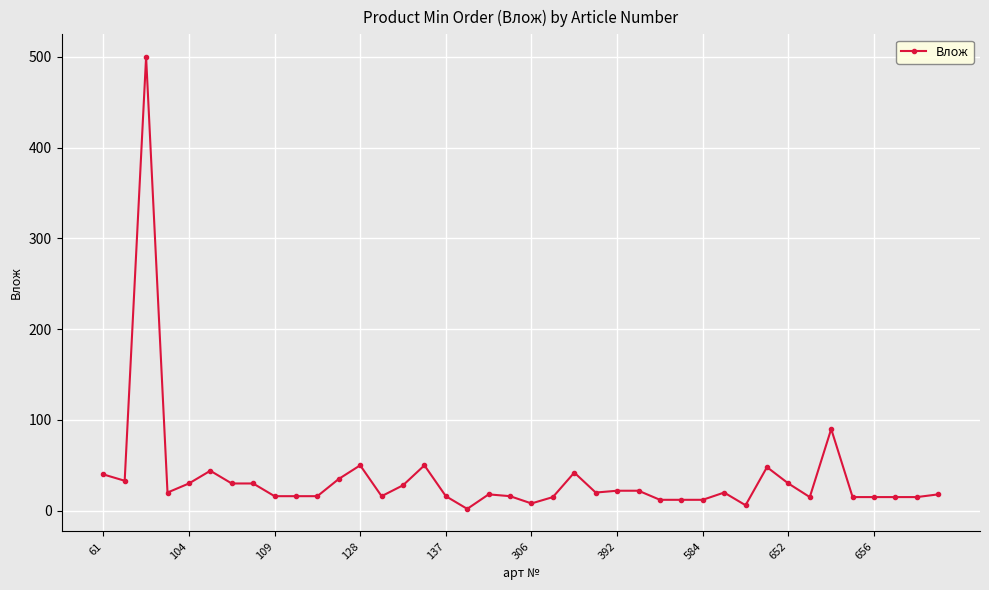

True or false: there are more than 2 points higher than both neighbors.

True